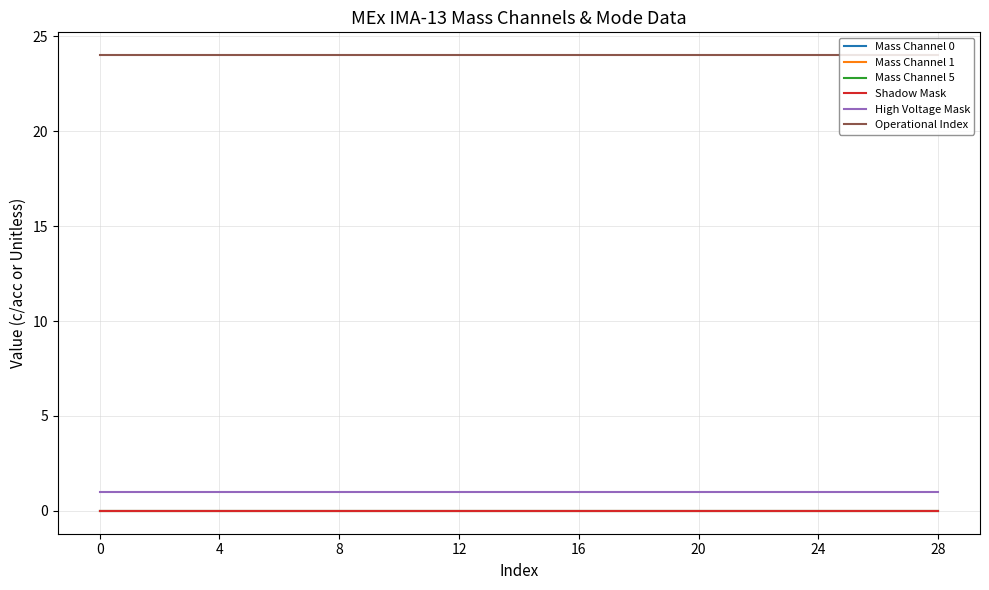

Does the chart have visible grid lines?

Yes